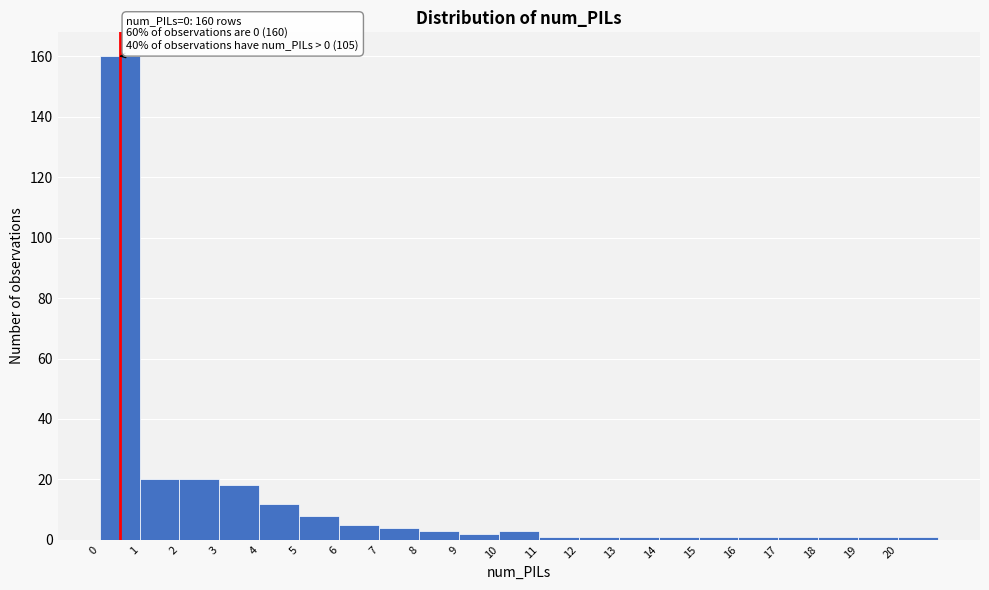

Over which range of the x-axis is the bar tallest?

0 to 1